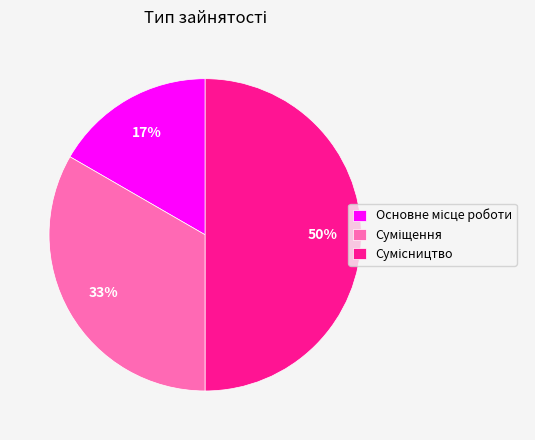

To the nearest percent, what is the average slice percentage?

33%